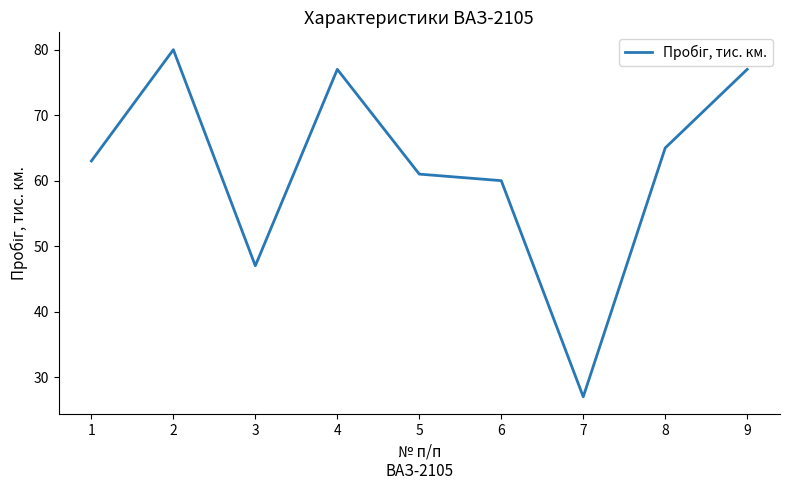

What is the smallest value displayed?

27